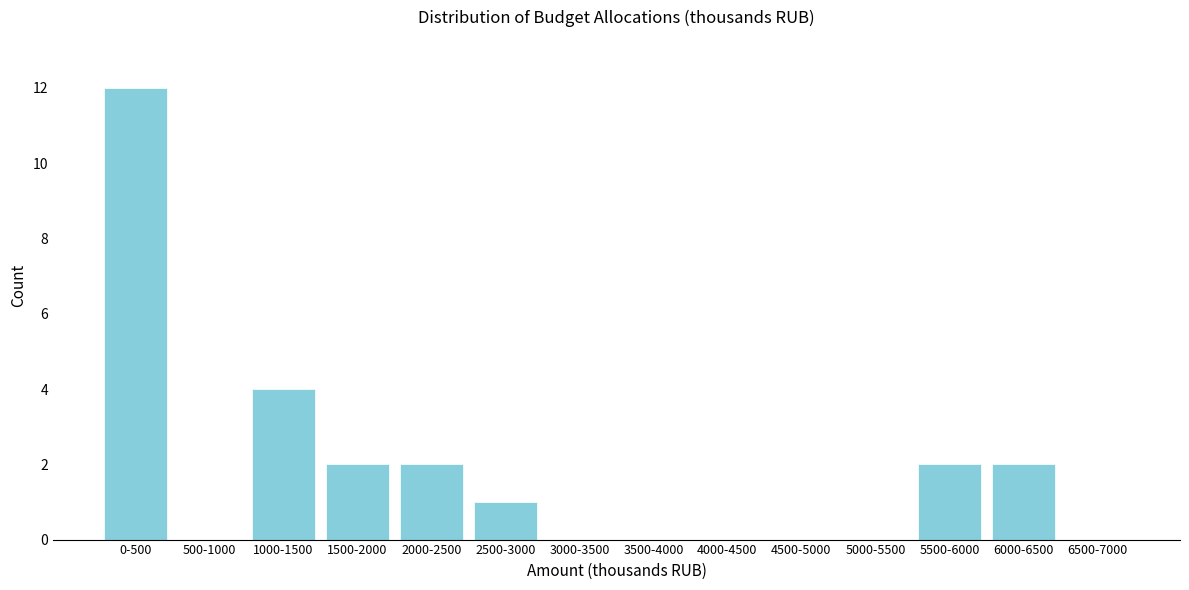

Reading left to right, list all the values displayed in this chart.

0-500=12	500-1000=0	1000-1500=4	1500-2000=2	2000-2500=2	2500-3000=1	3000-3500=0	3500-4000=0	4000-4500=0	4500-5000=0	5000-5500=0	5500-6000=2	6000-6500=2	6500-7000=0